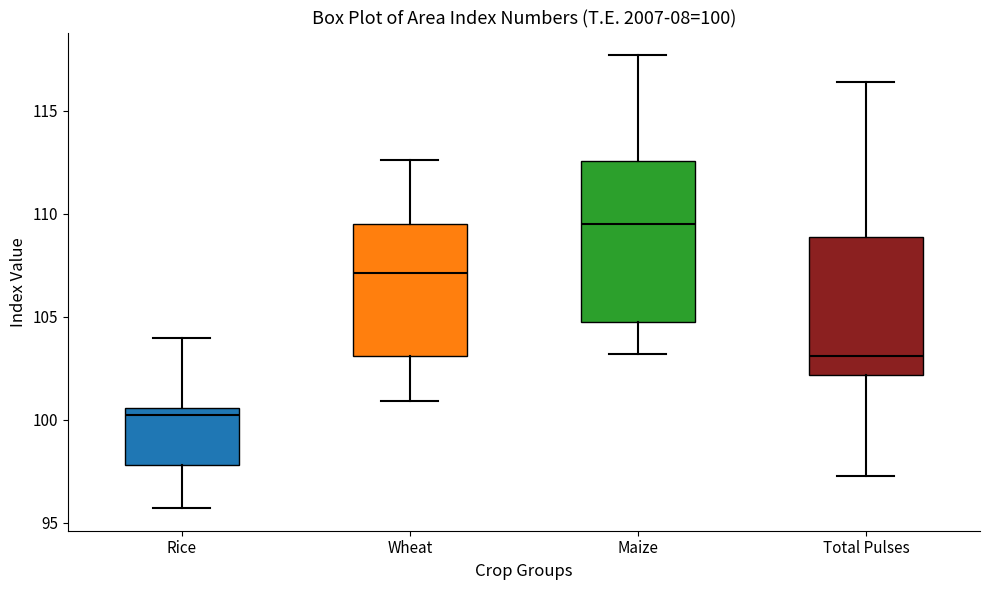

Which box is the tallest, from its lower edge to its upper edge?

Maize